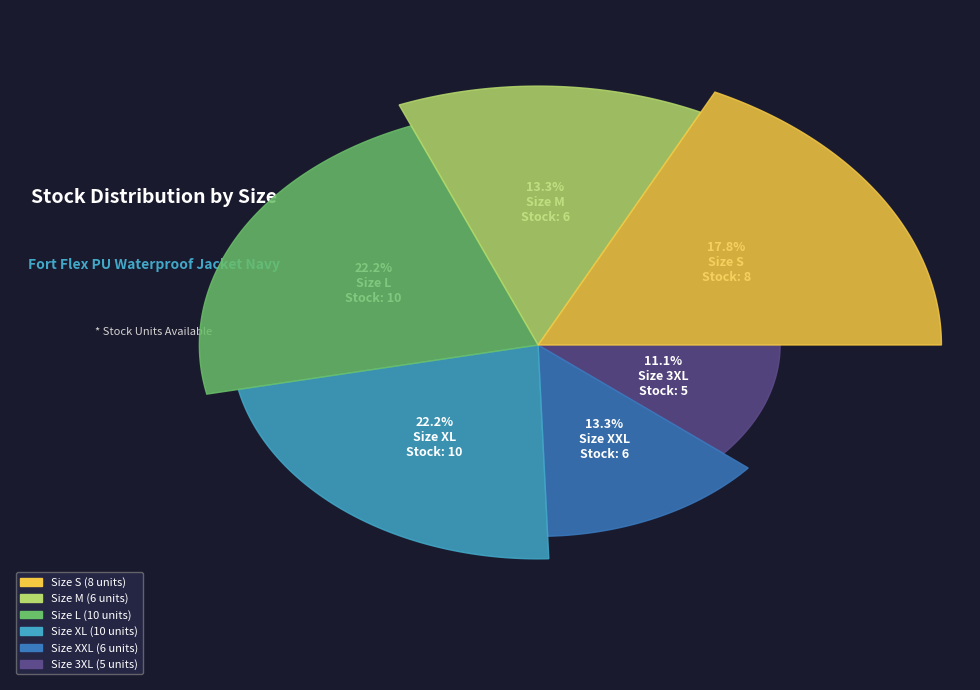

What percentage is NOT represented by M?

86.7%